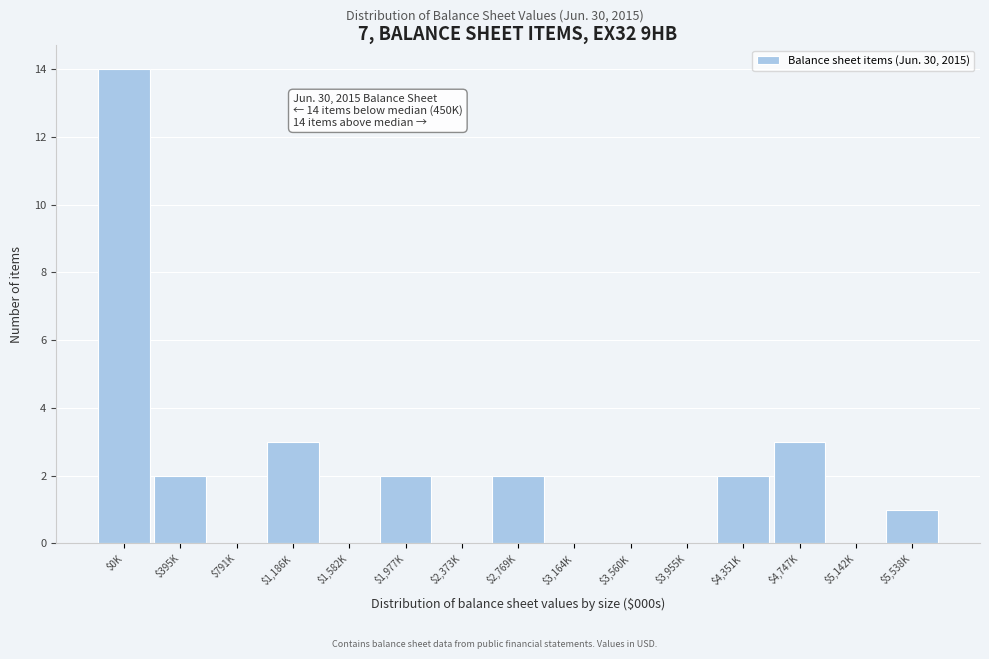

True or false: the data shows 0 at $3,560K.

True